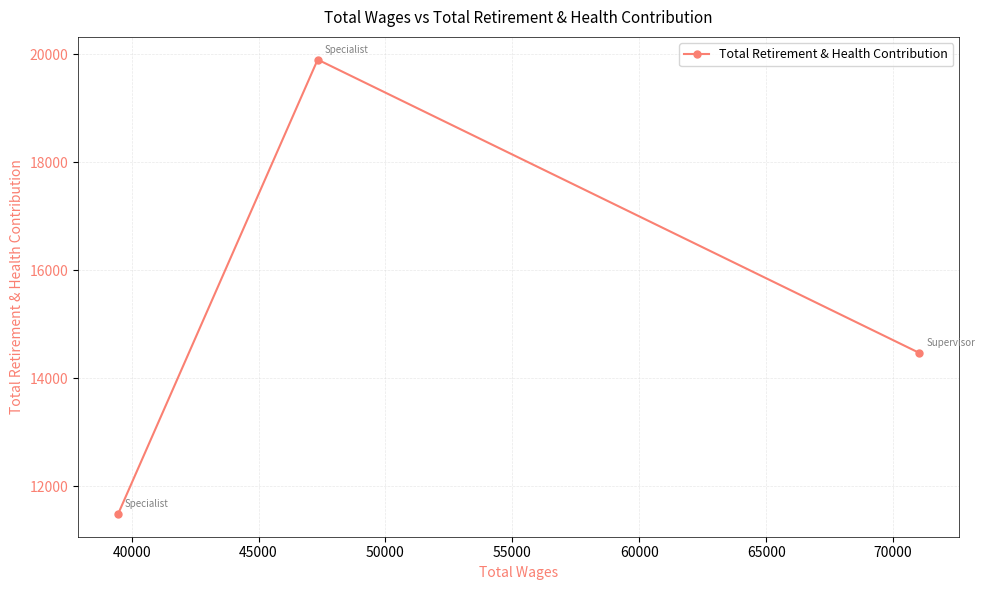

What is the maximum value shown in the chart?

19902